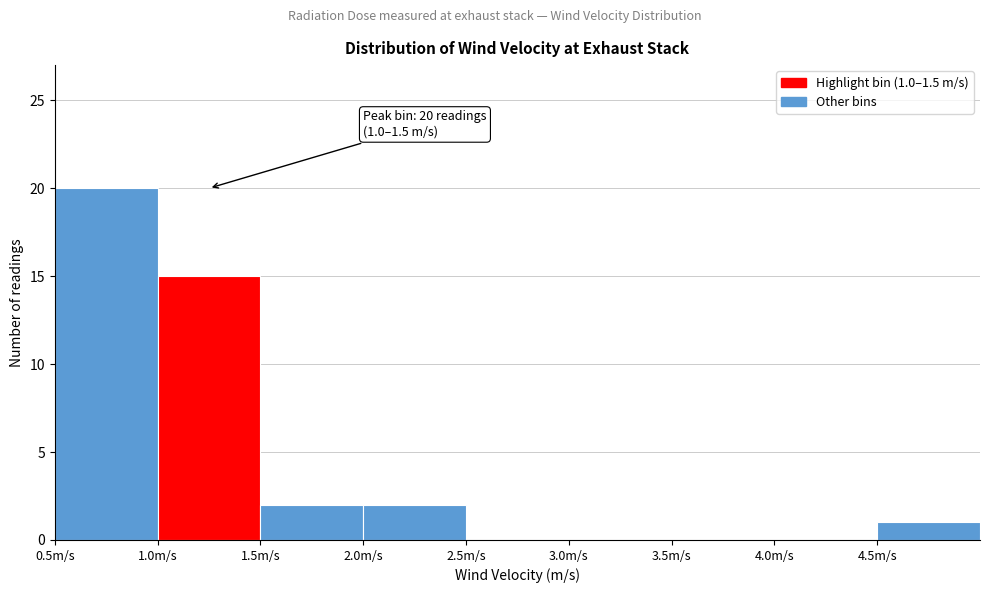

Over which range of the x-axis is the bar tallest?

0.5 to 1.0